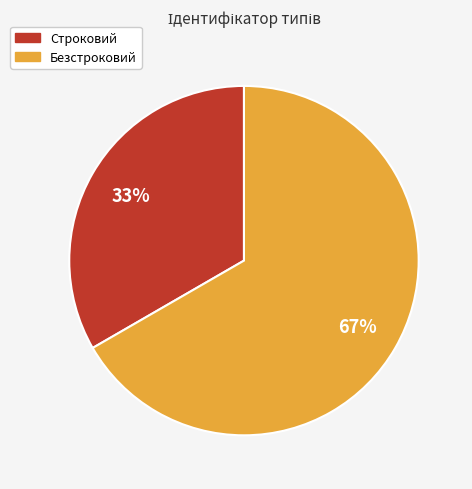

To the nearest percent, what is the combined percentage of Безстроковий and Строковий?

100%